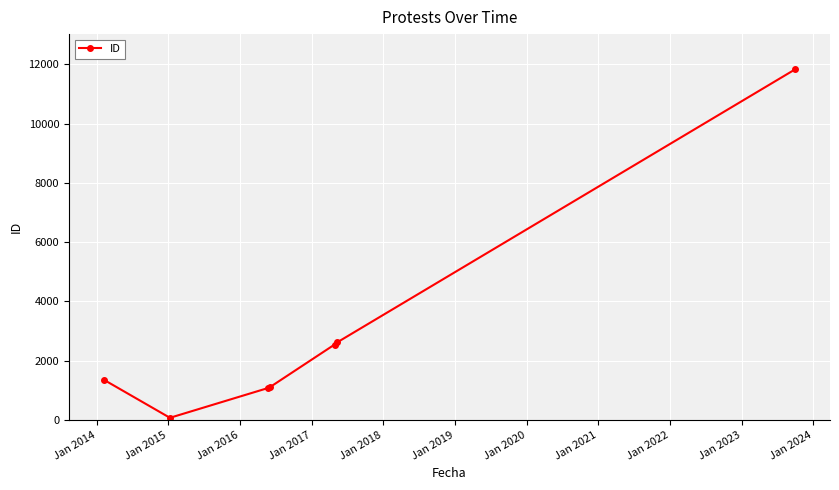

What is the difference between the second highest and second lowest values?

1537